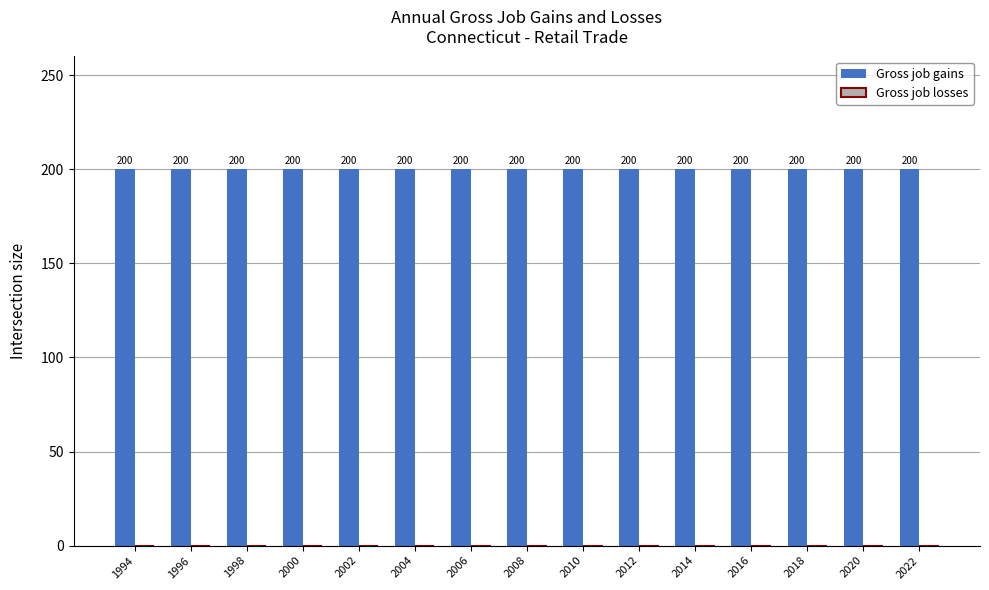

List the labels in order of Gross job gains value, largest first.

1994, 1996, 1998, 2000, 2002, 2004, 2006, 2008, 2010, 2012, 2014, 2016, 2018, 2020, 2022